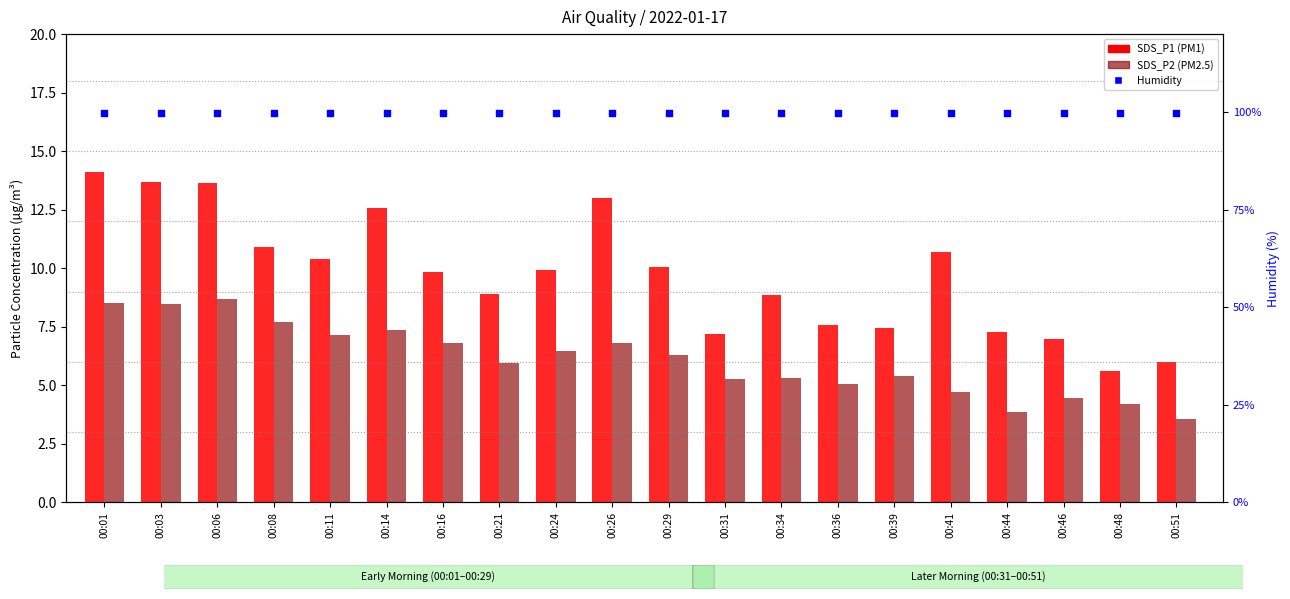

What are all the series names shown in the legend?

SDS_P1, SDS_P2, Humidity